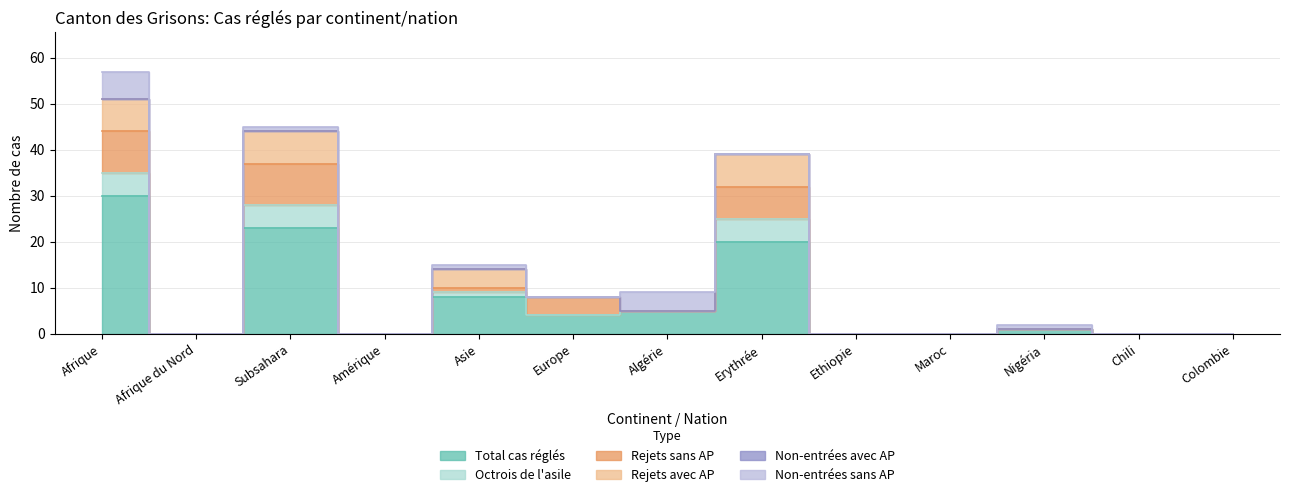

How many lines are shown in the chart?

6